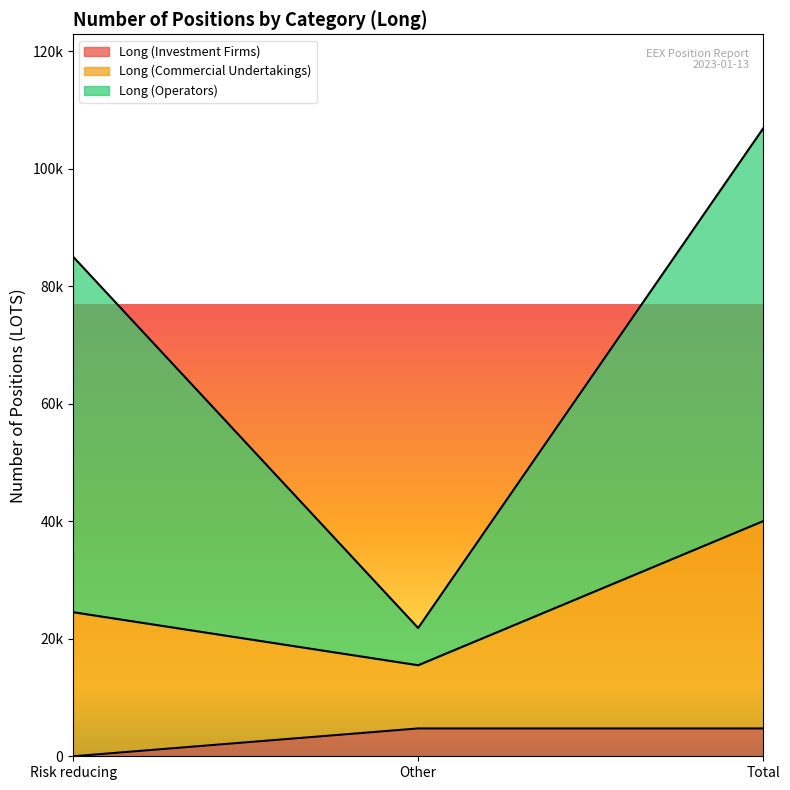

Is it true that Long (Investment Firms) equals 0 at Risk reducing?

True